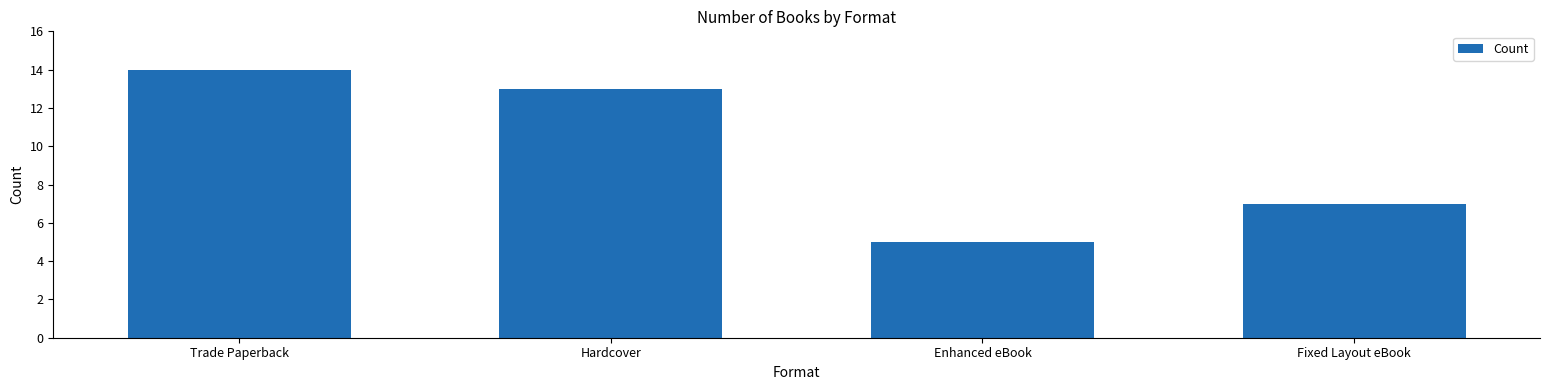

What is the difference between the maximum and minimum values?

9